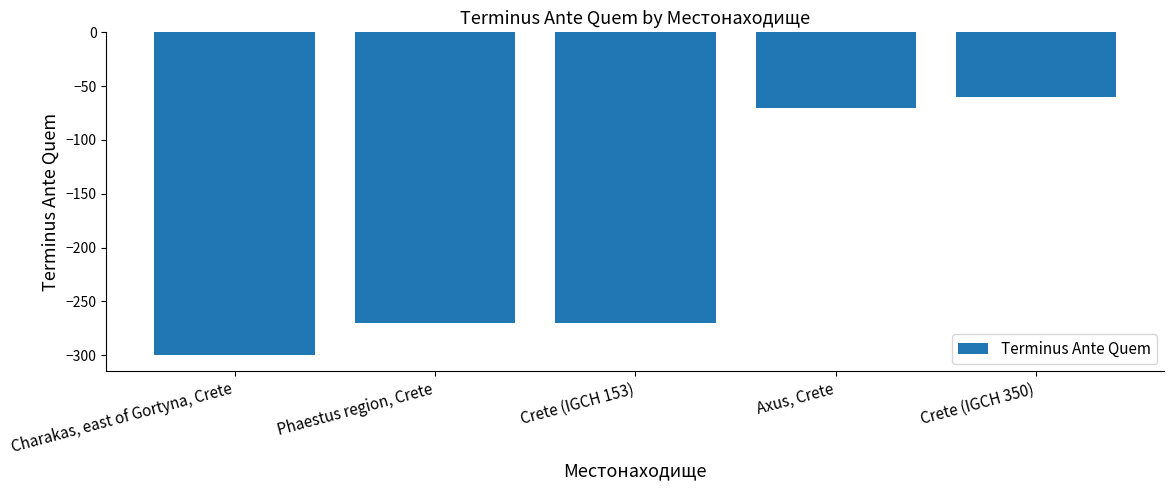

What is the difference between the maximum and minimum values?

240